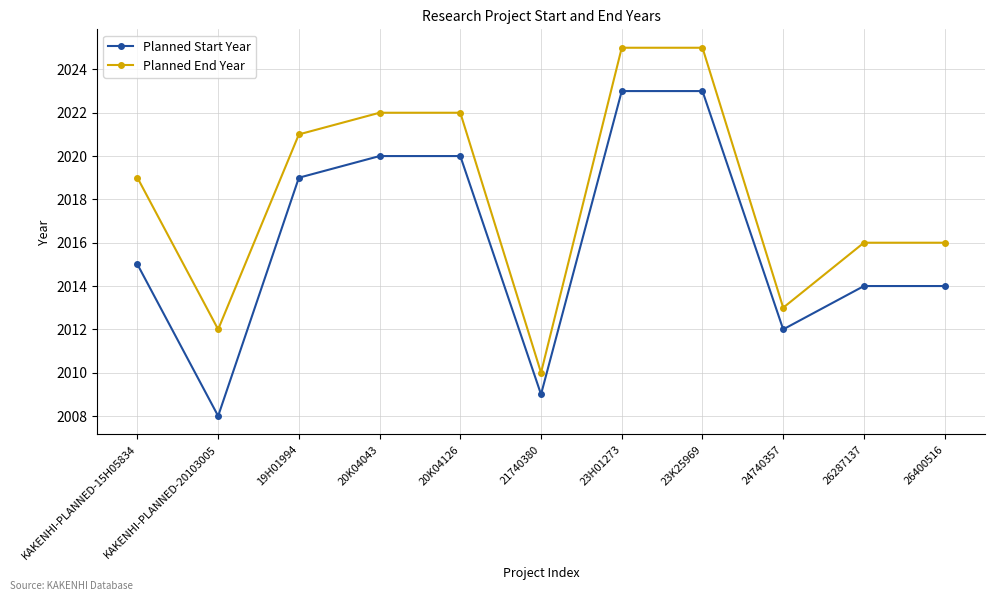

True or false: Planned End Year has a value of 2025 at 23K25969.

True